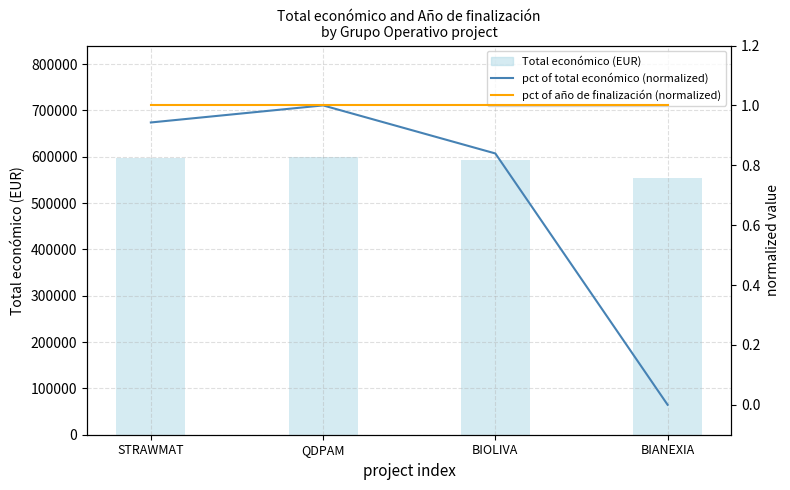

List the labels in order of Total económico (bar) value, smallest first.

BIANEXIA, BIOLIVA, STRAWMAT, QDPAM